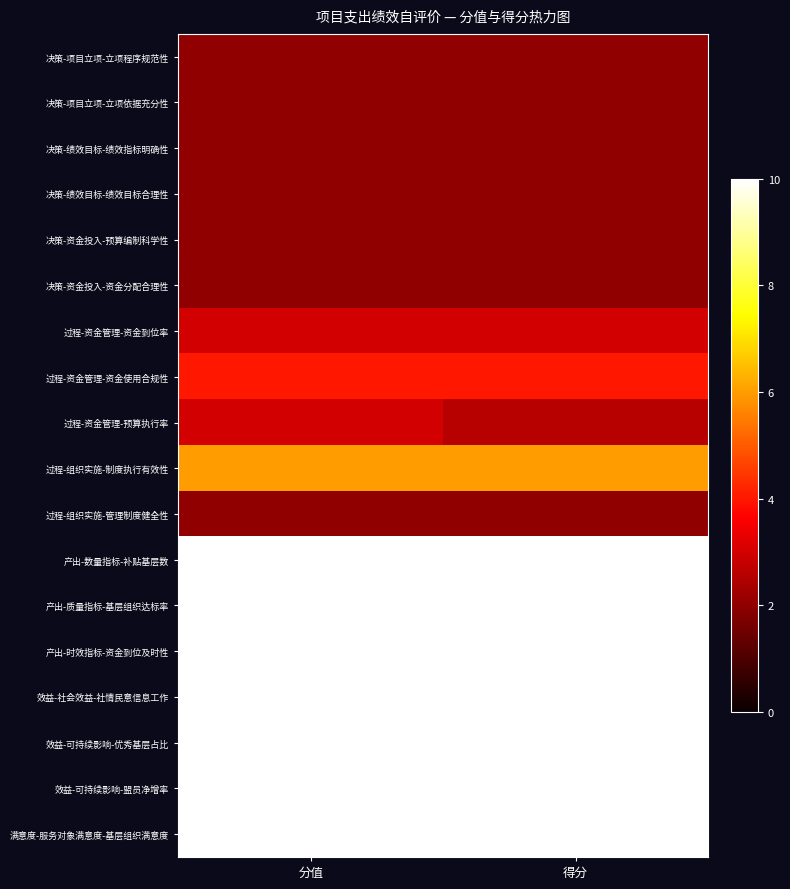

What is the greatest value displayed?

10.0